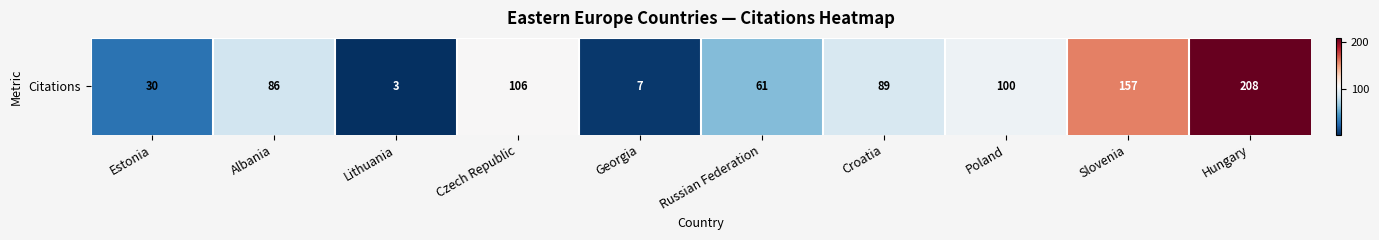

At which label does the data first exceed 89?

Czech Republic